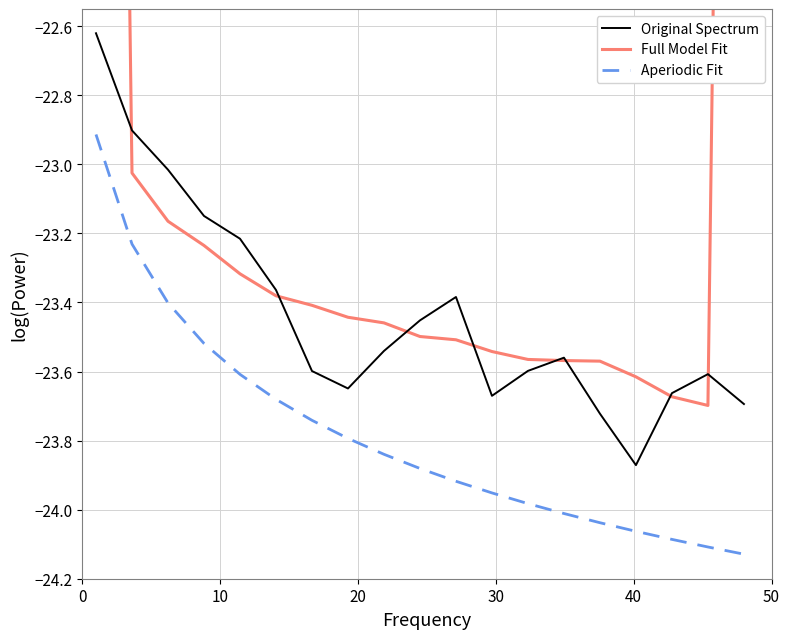

True or false: Original Spectrum and Aperiodic Fit cross at least once.

False